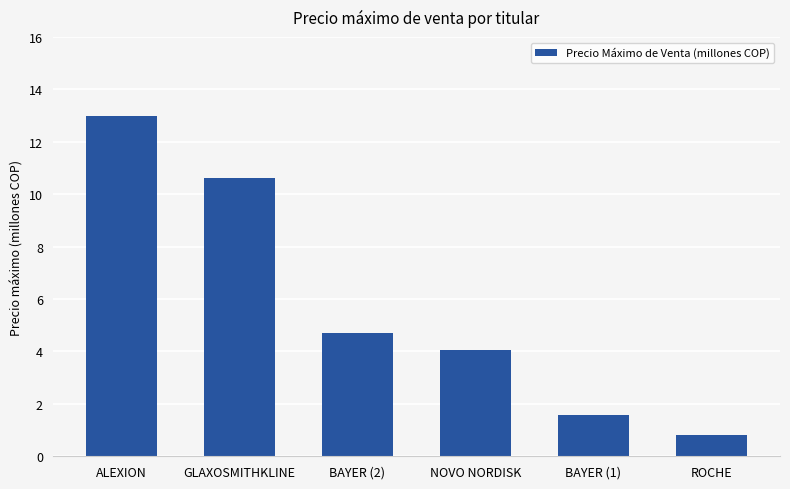

What is the difference between the second highest and minimum values?

9.8